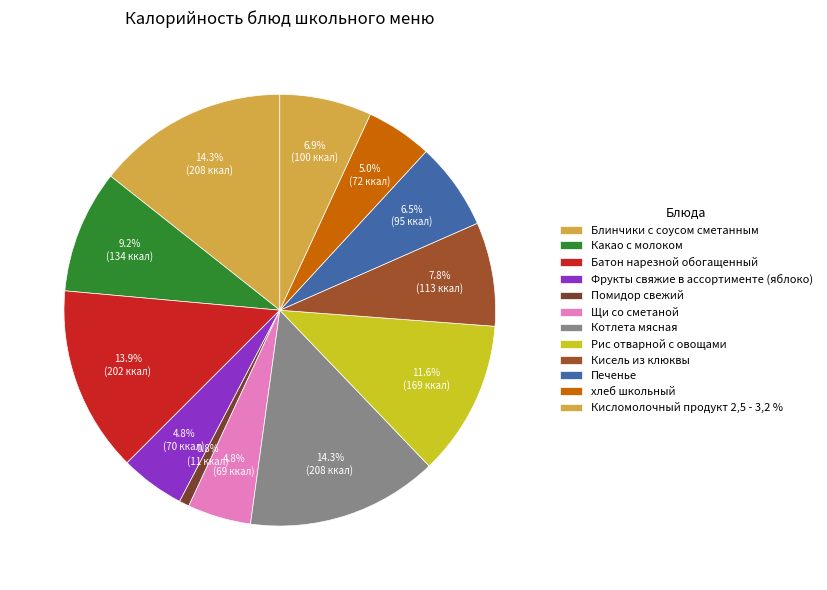

To the nearest percent, what portion does Батон нарезной обогащенный represent?

14%